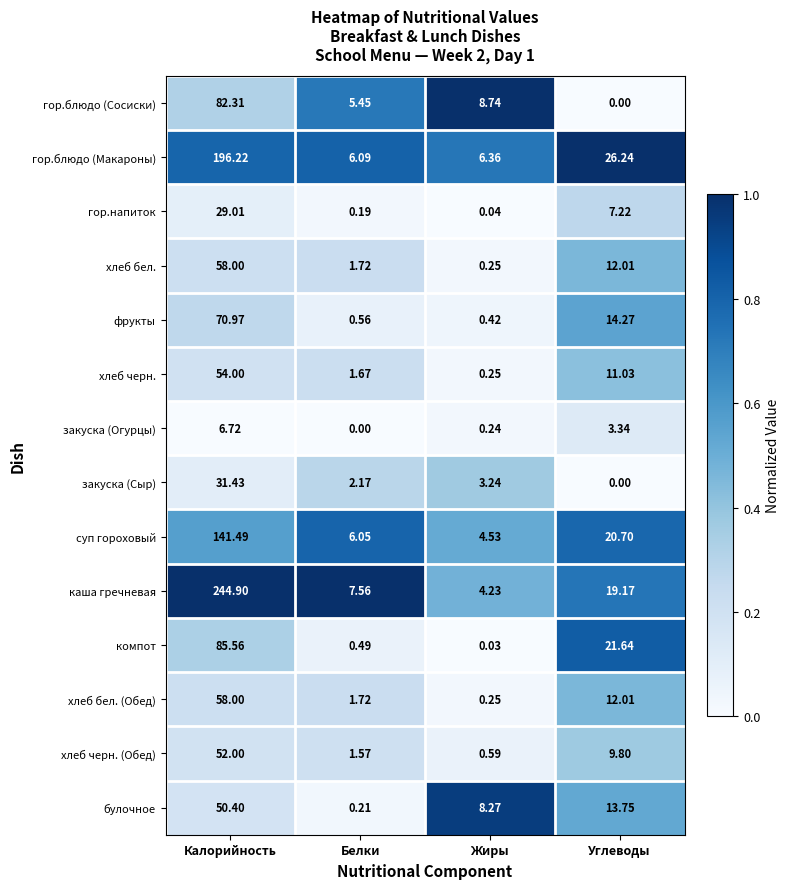

Where is компот nearest to the value 42?

Углеводы